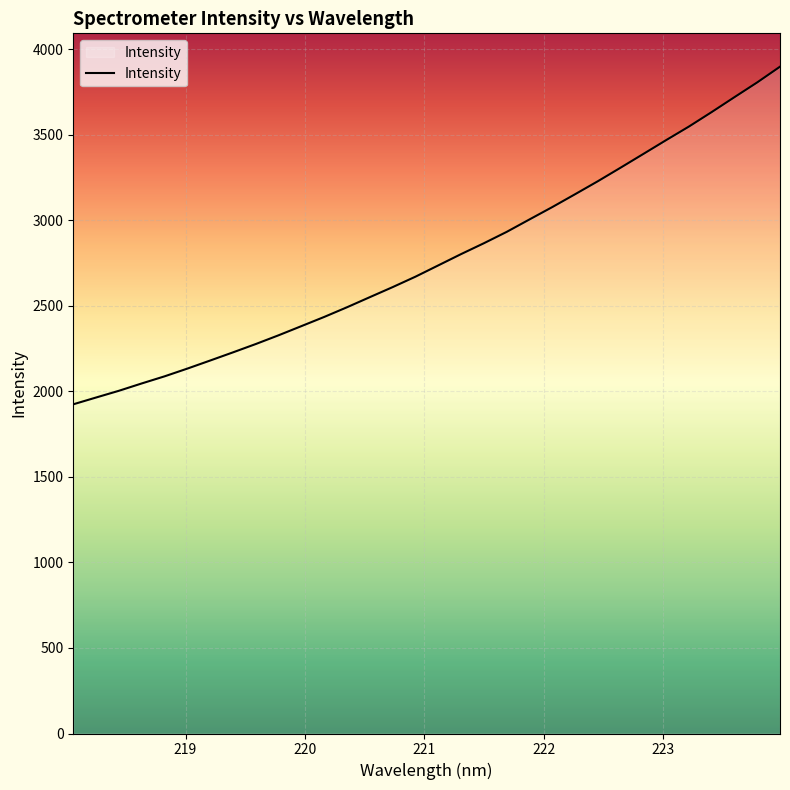

What is the smallest value displayed?

1923.8